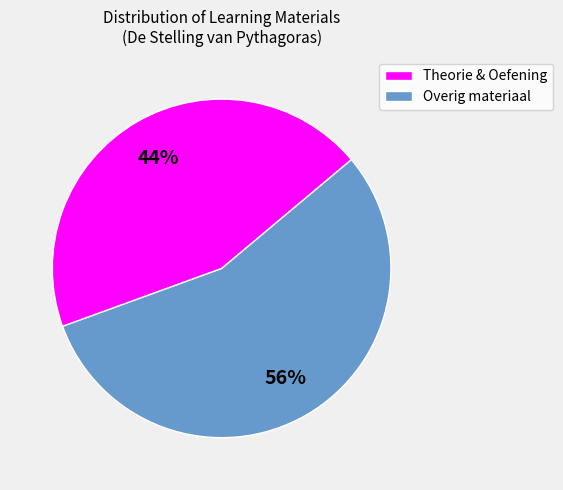

To the nearest percent, what is the average slice percentage?

50%